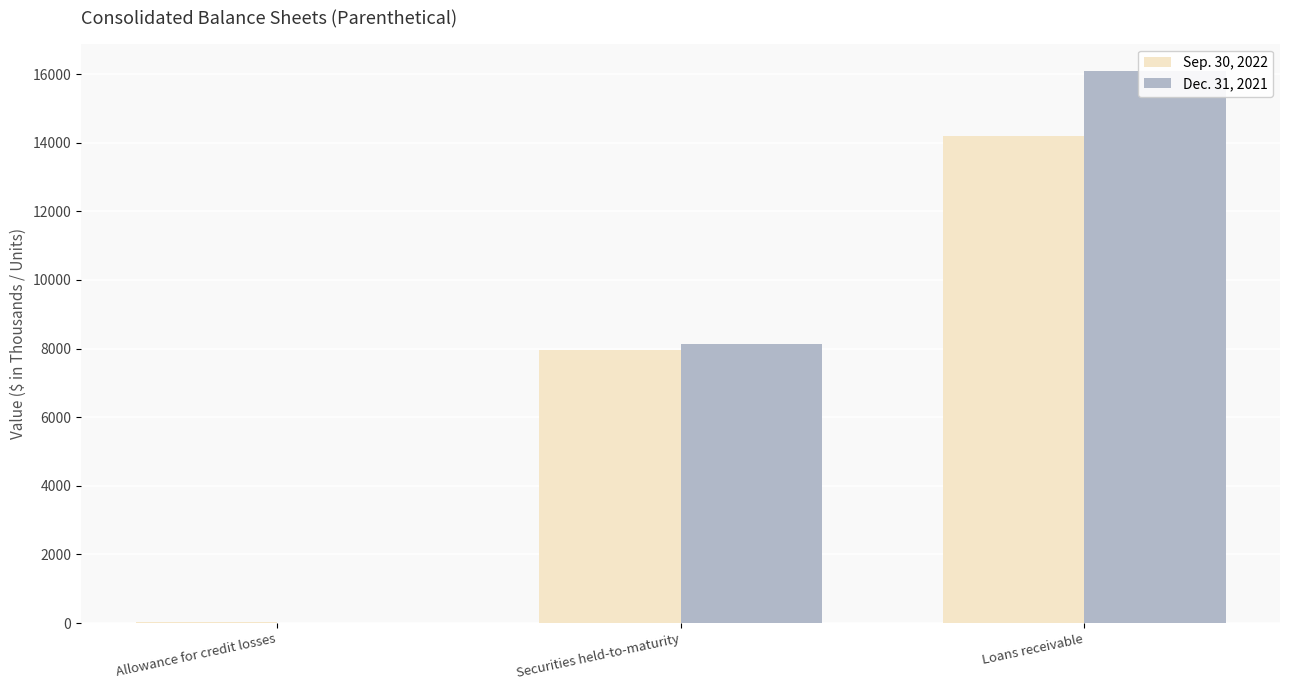

What is the difference between the Dec. 31, 2021 values at Loans receivable and Securities held-to-maturity?

7955